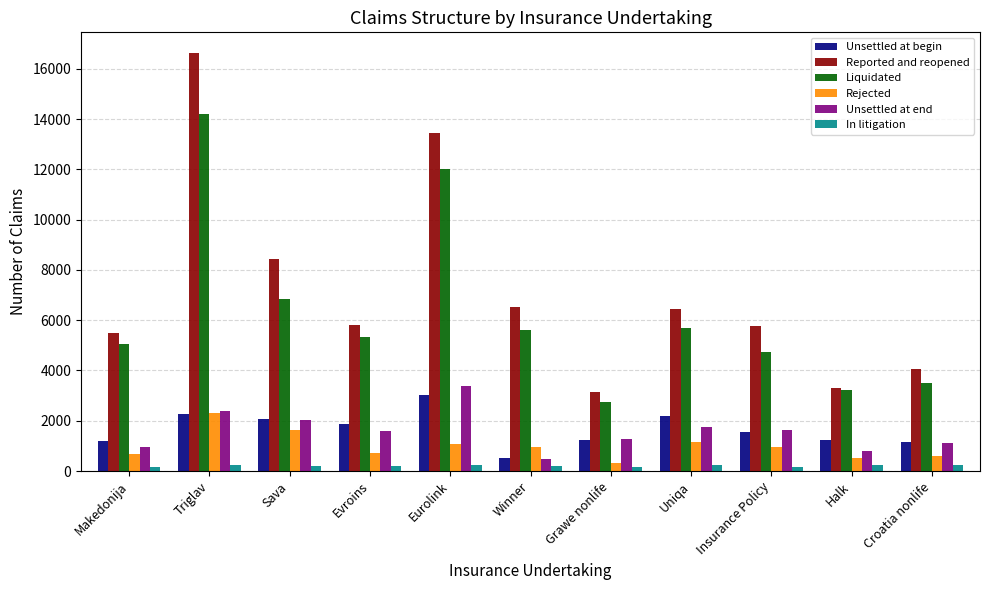

What is the highest value of the Reported and reopened series?

16616